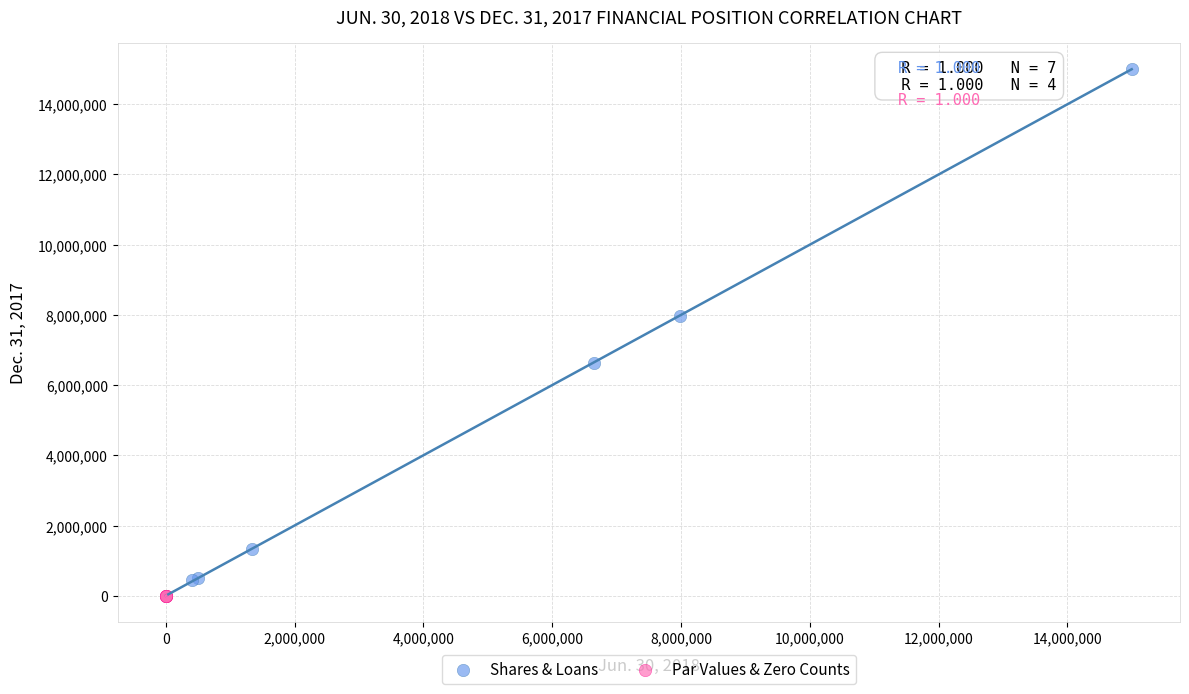

What are all the series names shown in the legend?

Shares & Loans, Par Values & Zero Counts